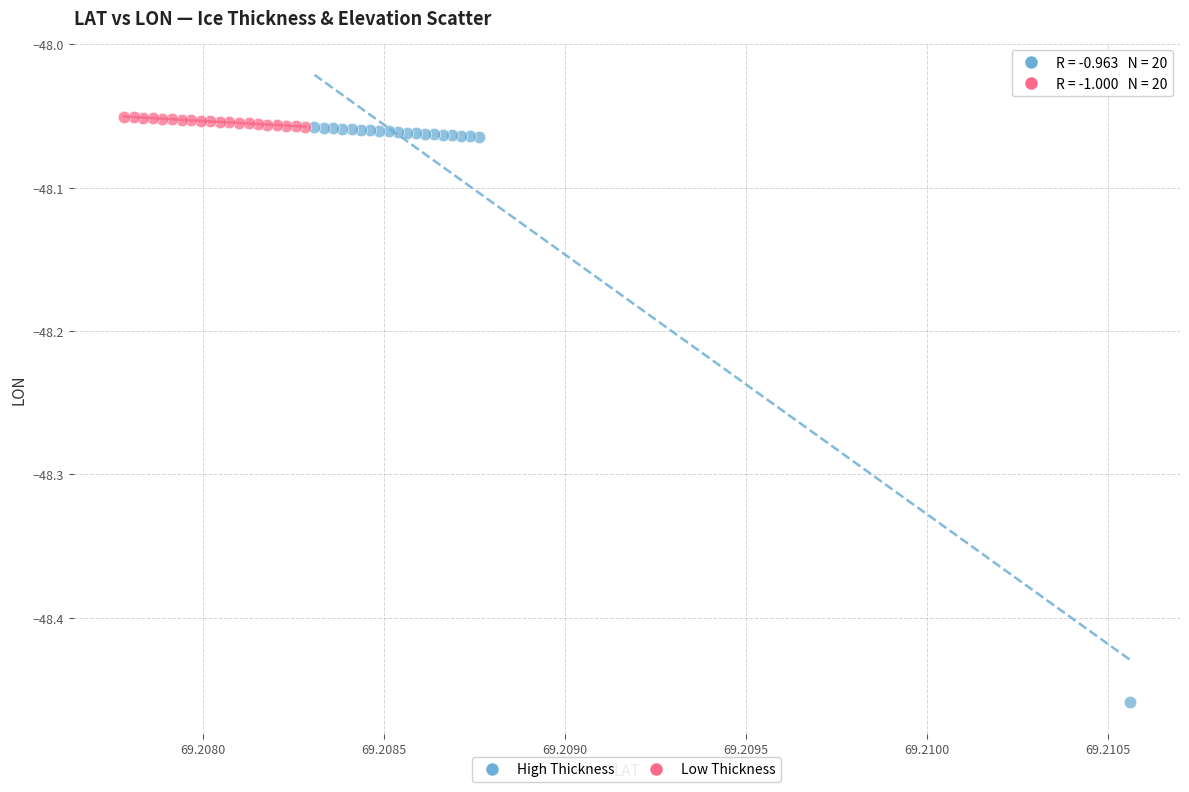

What are all the series names shown in the legend?

High Thickness, Low Thickness